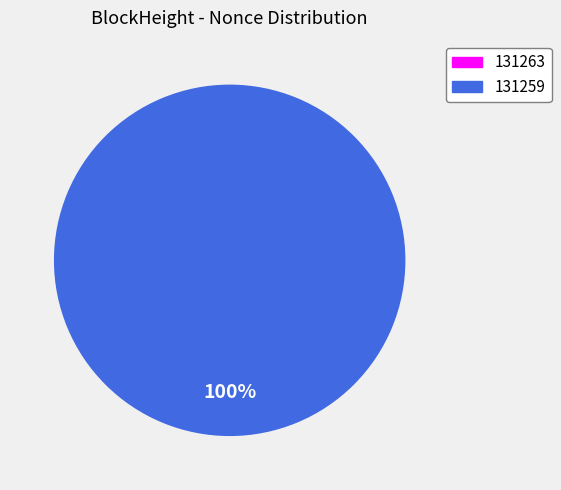

Is it true that 131263 is 0% of the pie?

True